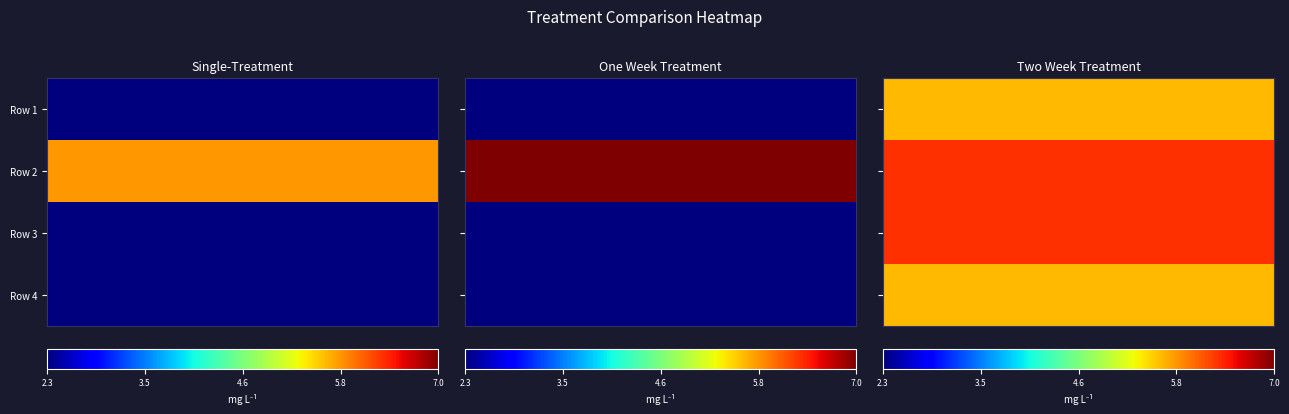

Which series has the largest range (max minus min)?

One Week Treatment